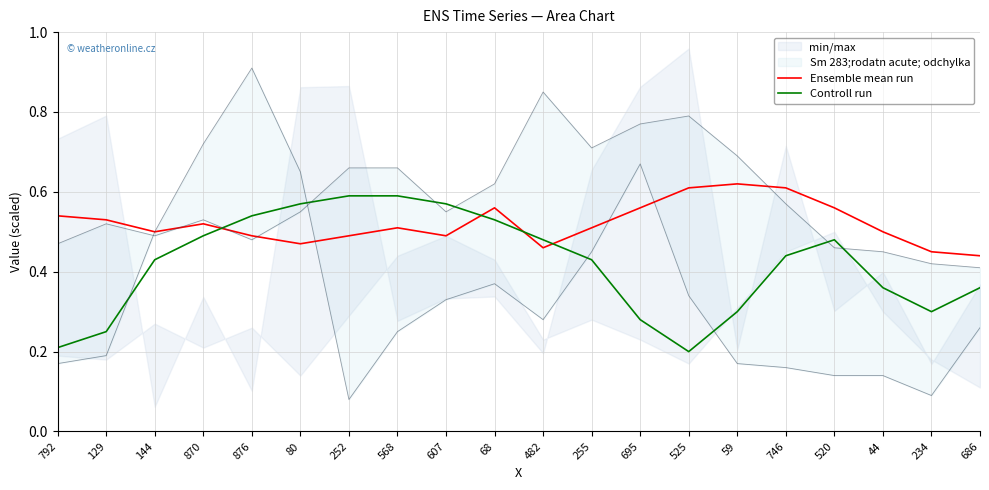

Which series changed the most between 876 and 252?

Controll run